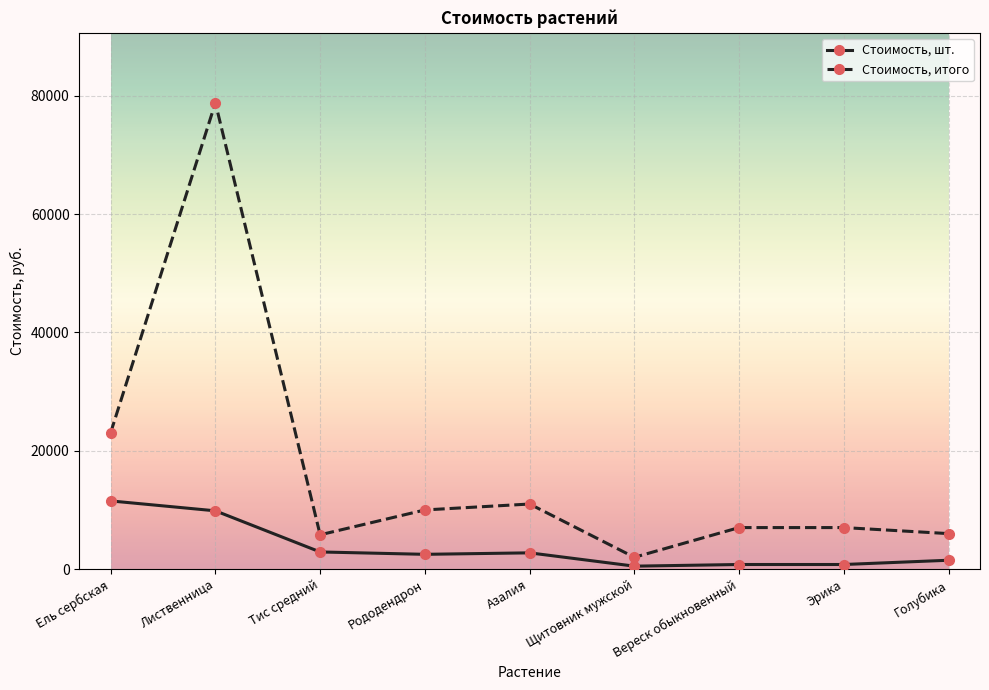

How many data points in Стоимость, итого are less than 7020?

3